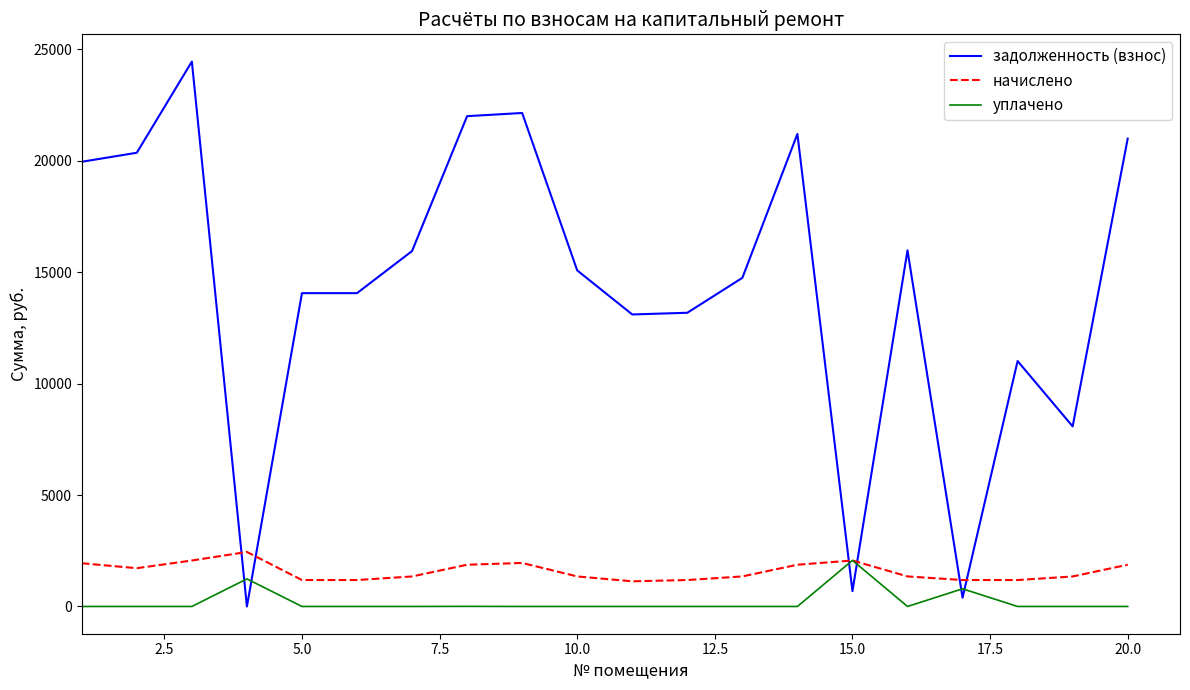

What is the greatest value displayed?

24441.6